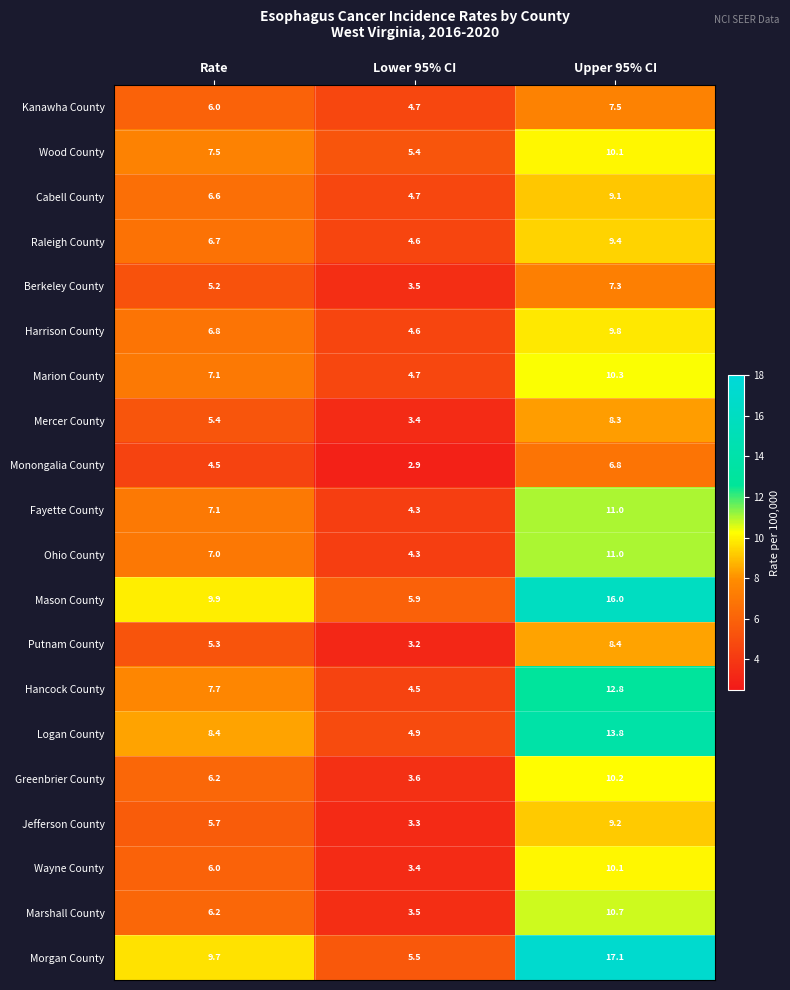

Rank the categories by Wood County value from highest to lowest.

Upper 95% CI, Rate, Lower 95% CI